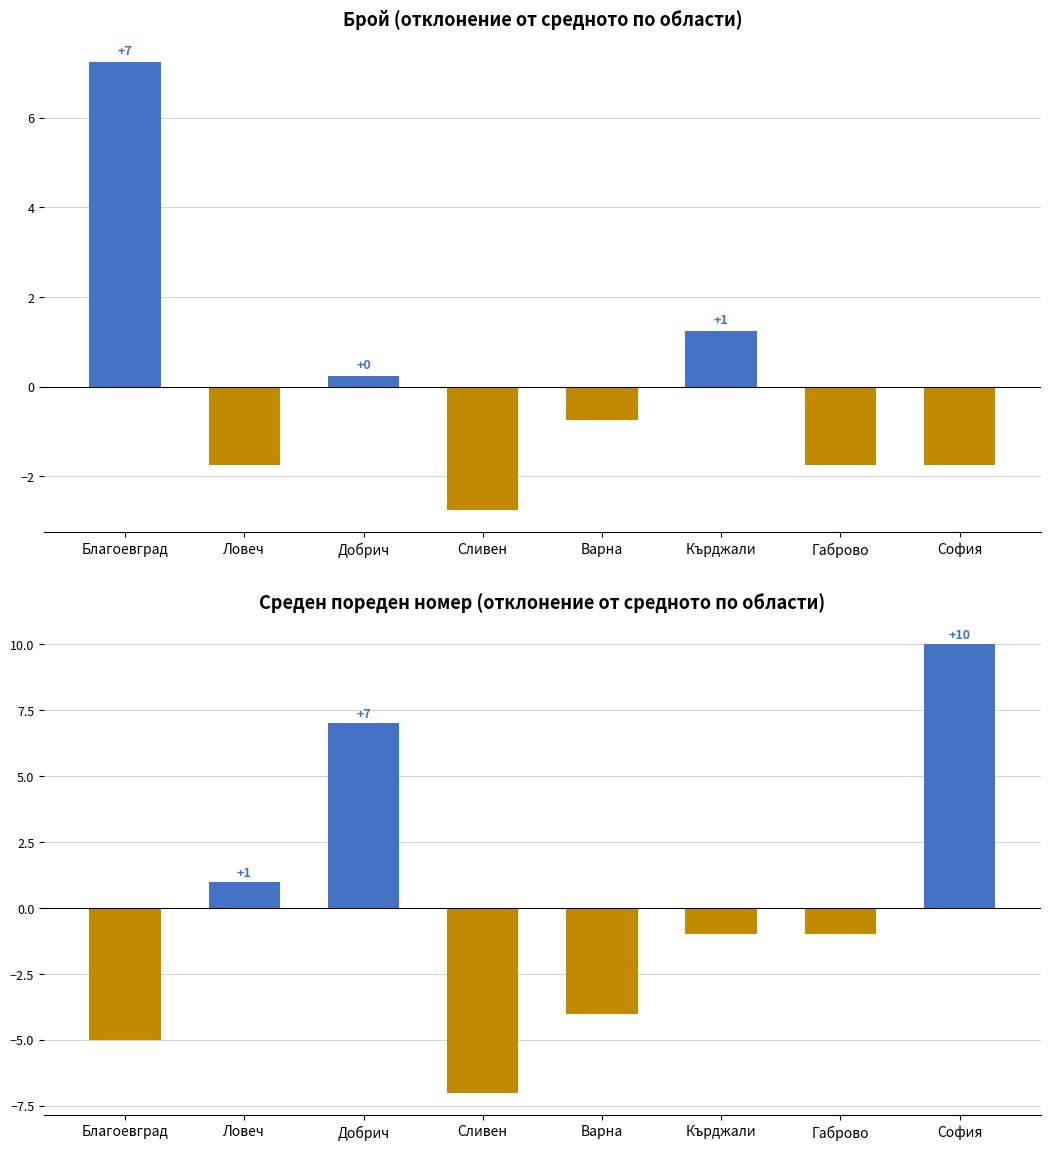

What is the total value across all series at Габрово?

-2.8